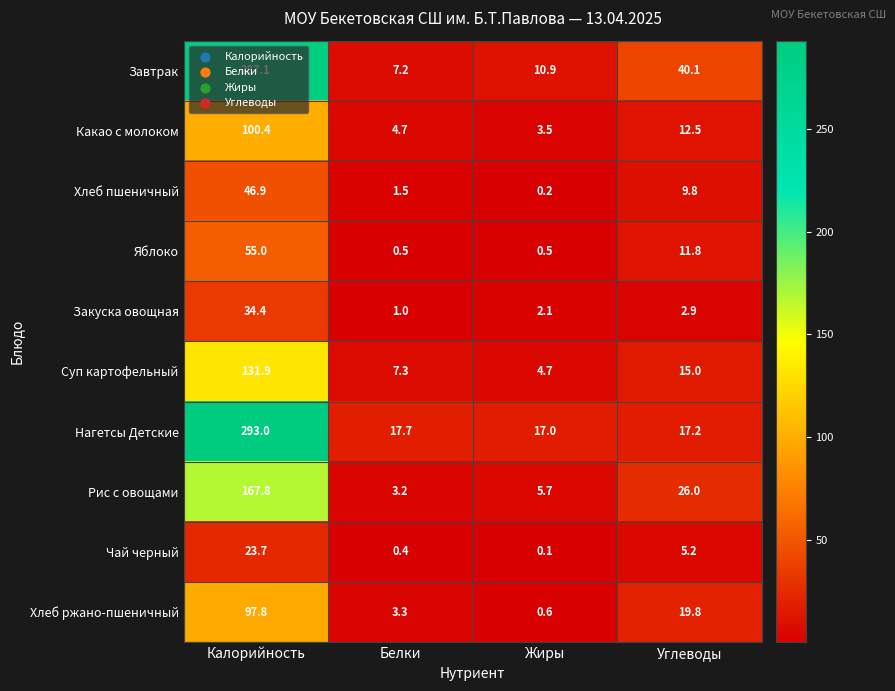

Which series changed the most between Белки and Углеводы?

Завтрак